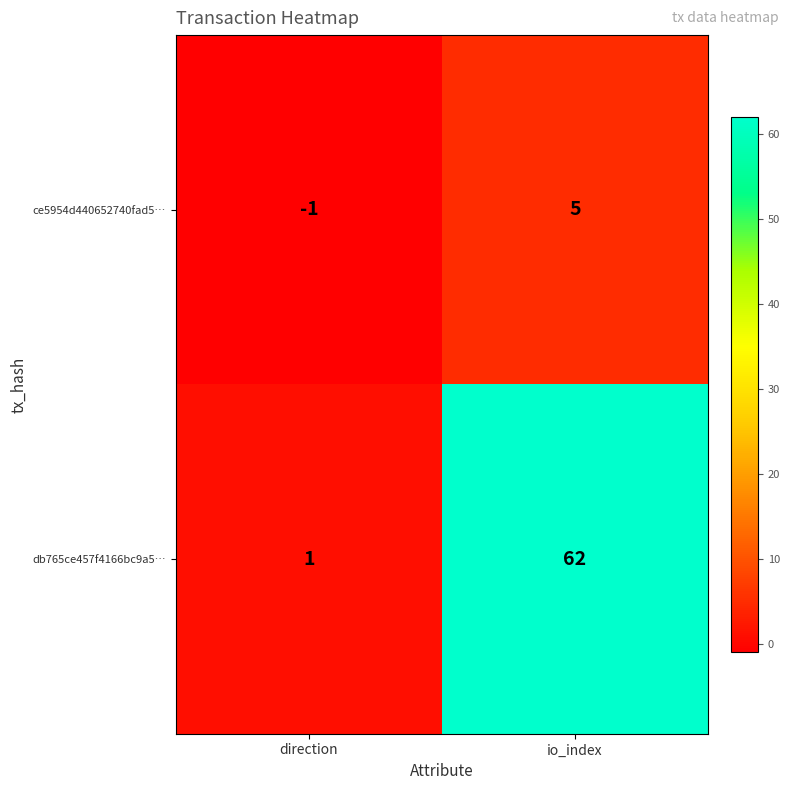

Which series changed the most between direction and io_index?

db765ce457f4166bc9a5…